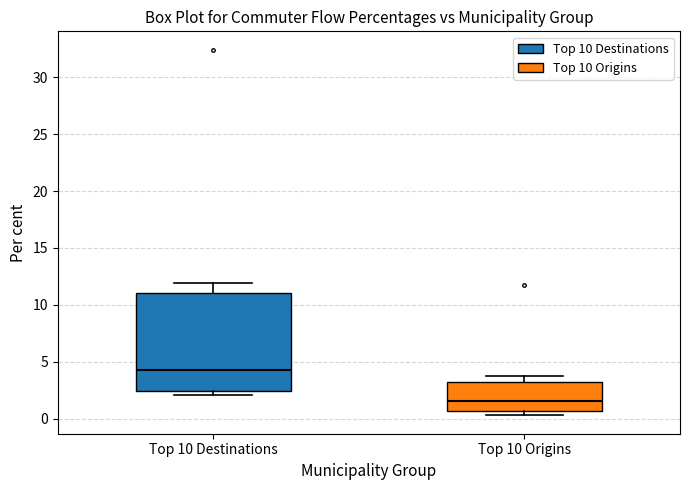

Which box is the tallest, from its lower edge to its upper edge?

Top 10 Destinations